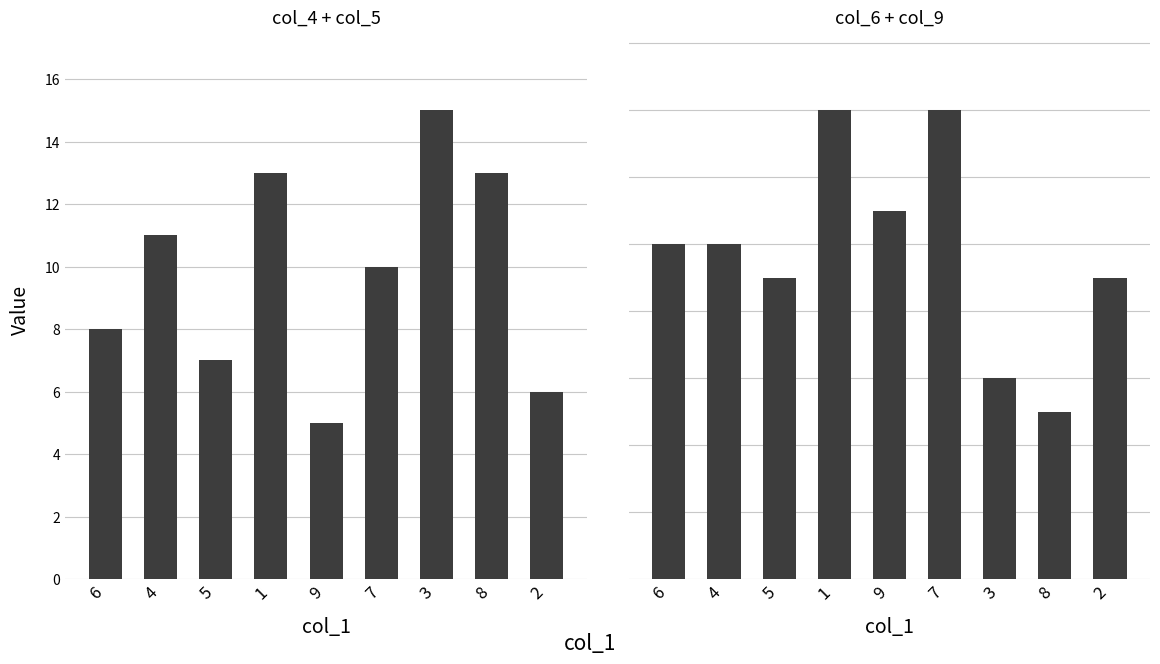

List the series in order of their peak value, highest first.

col_4 + col_5, col_6 + col_9